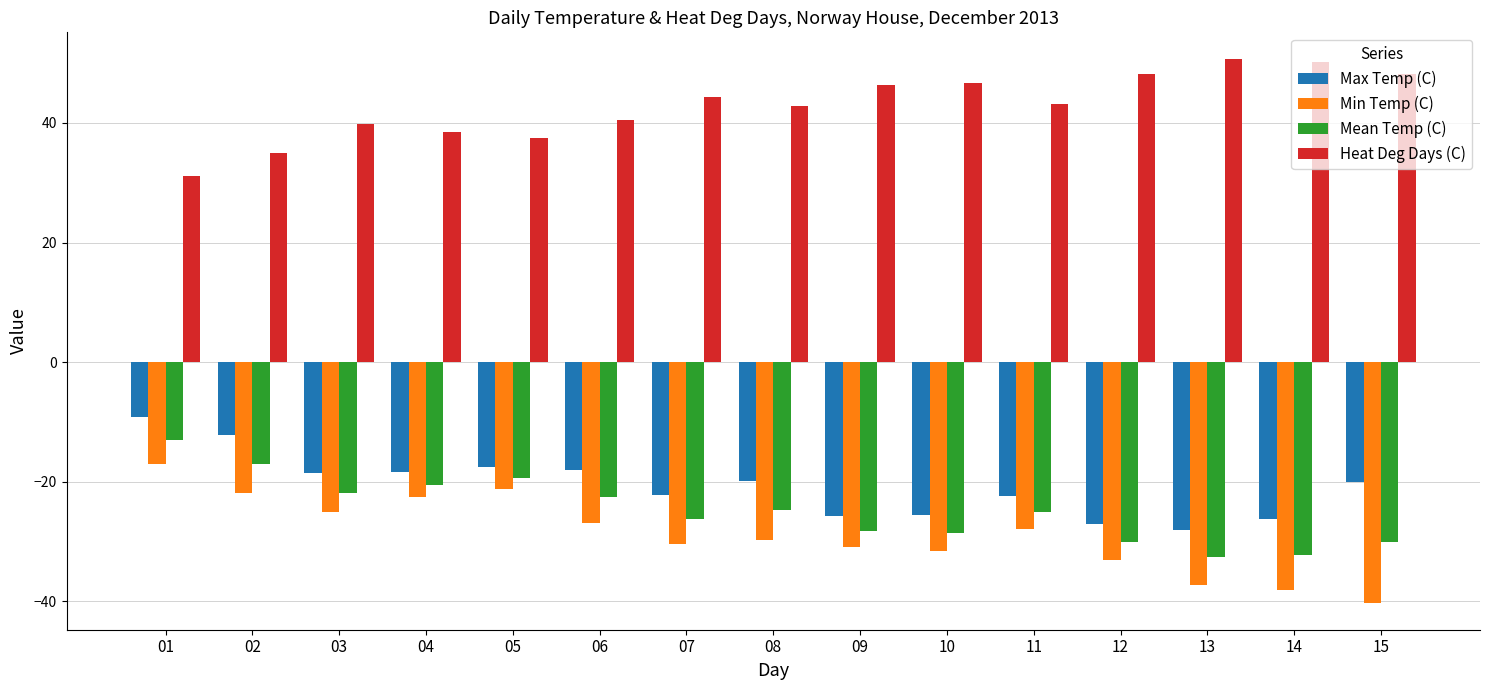

What is the total value across all series at 09?

-38.6